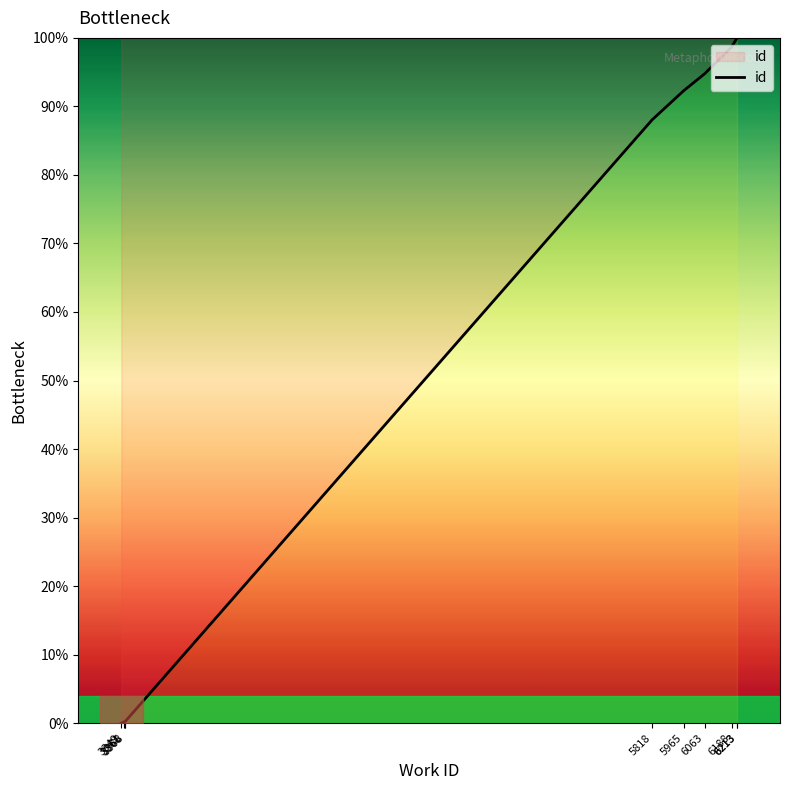

Reading right to left, transcribe all the data shown in this chart.

6213=100.0	6213=100.0	6188=98.7	6063=94.8	5965=92.3	5818=88.0	3368=0.3	3366=0.2	3361=0.2	3349=0.0